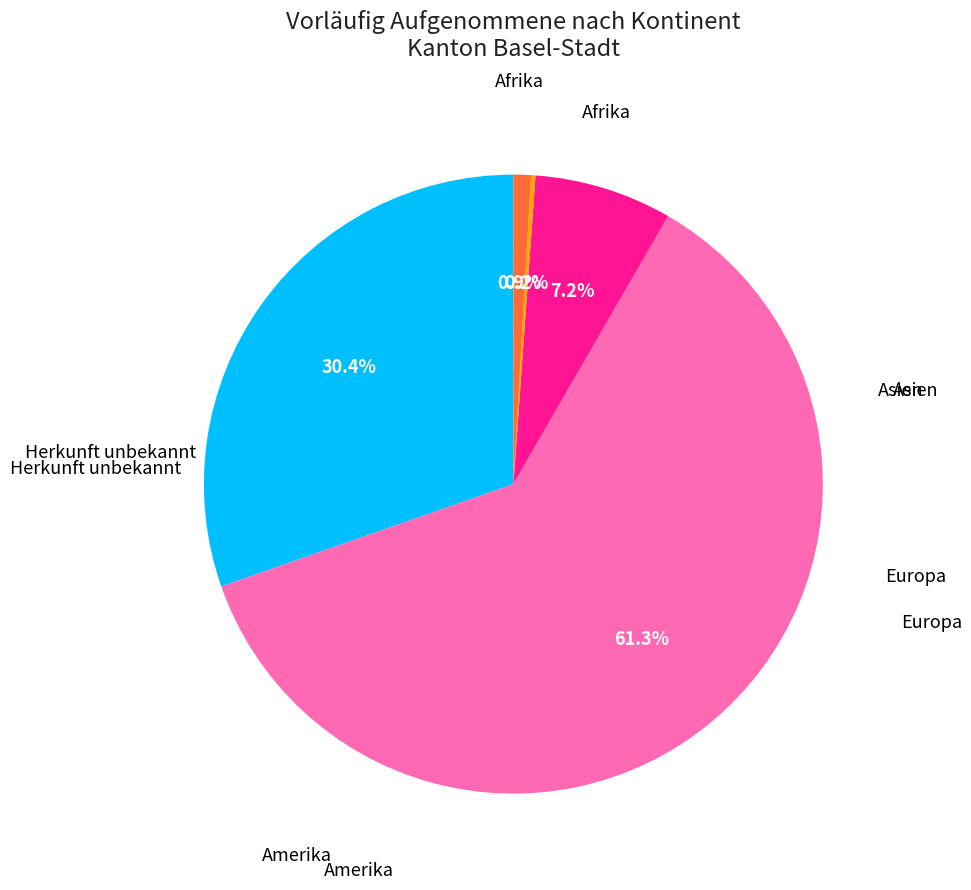

Is there a majority slice in this chart?

Yes